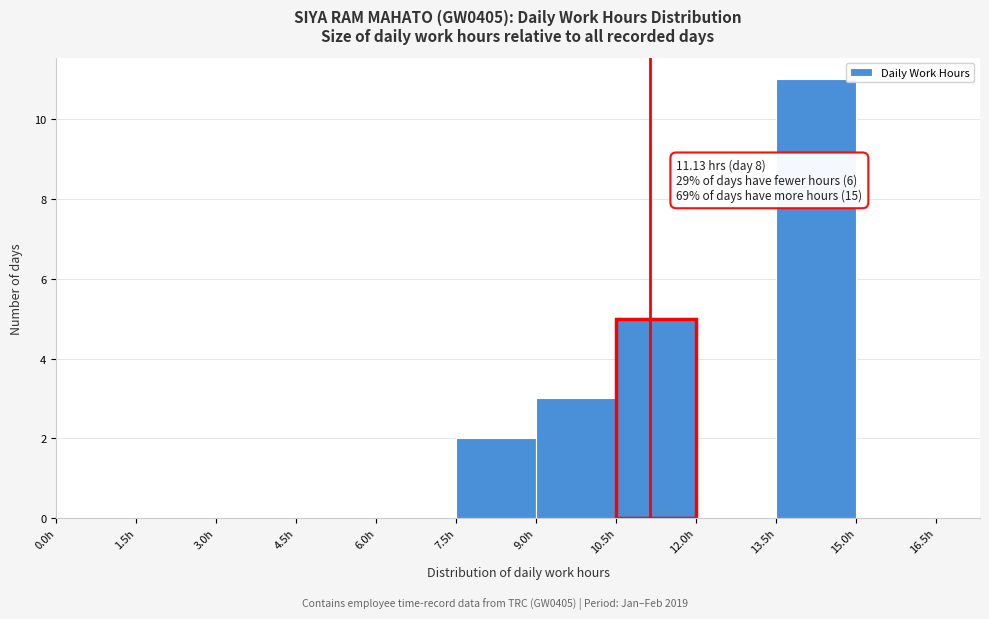

Over which range of the x-axis is the bar tallest?

13.5 to 15.0